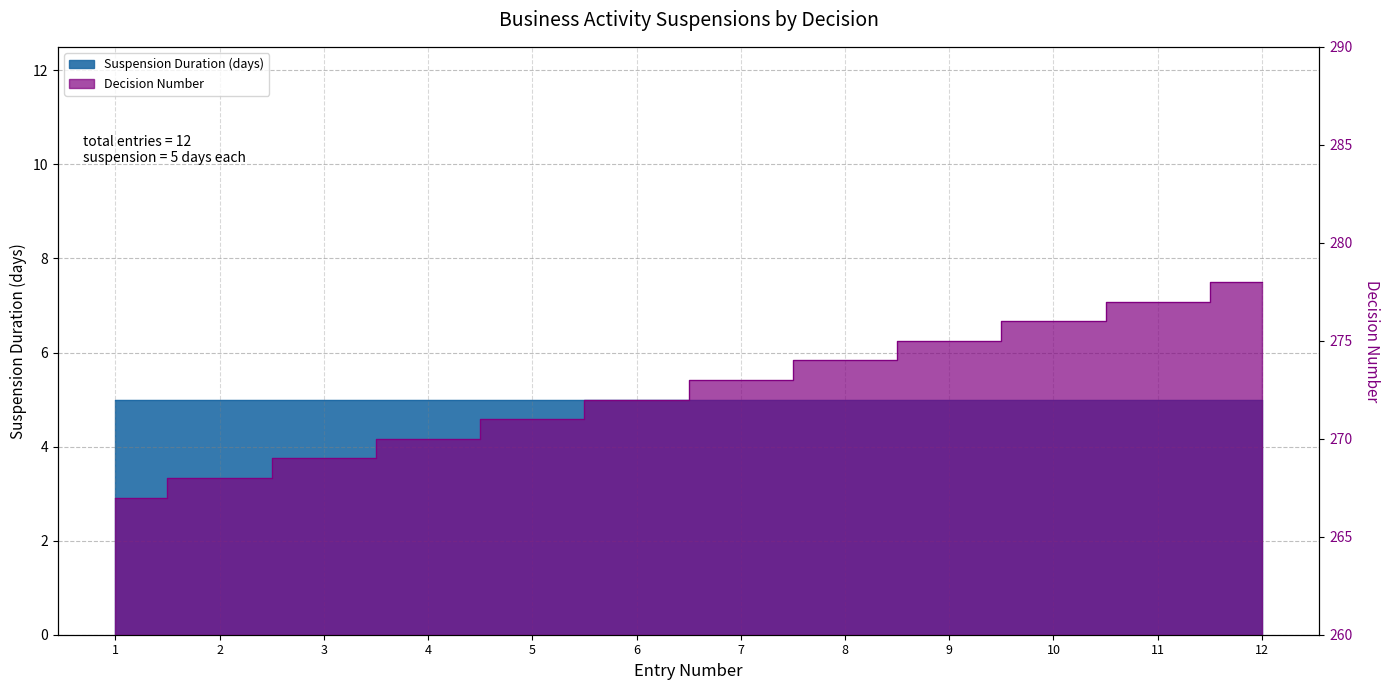

List the labels in order of value, largest first.

12, 11, 10, 9, 8, 7, 6, 5, 4, 3, 2, 1